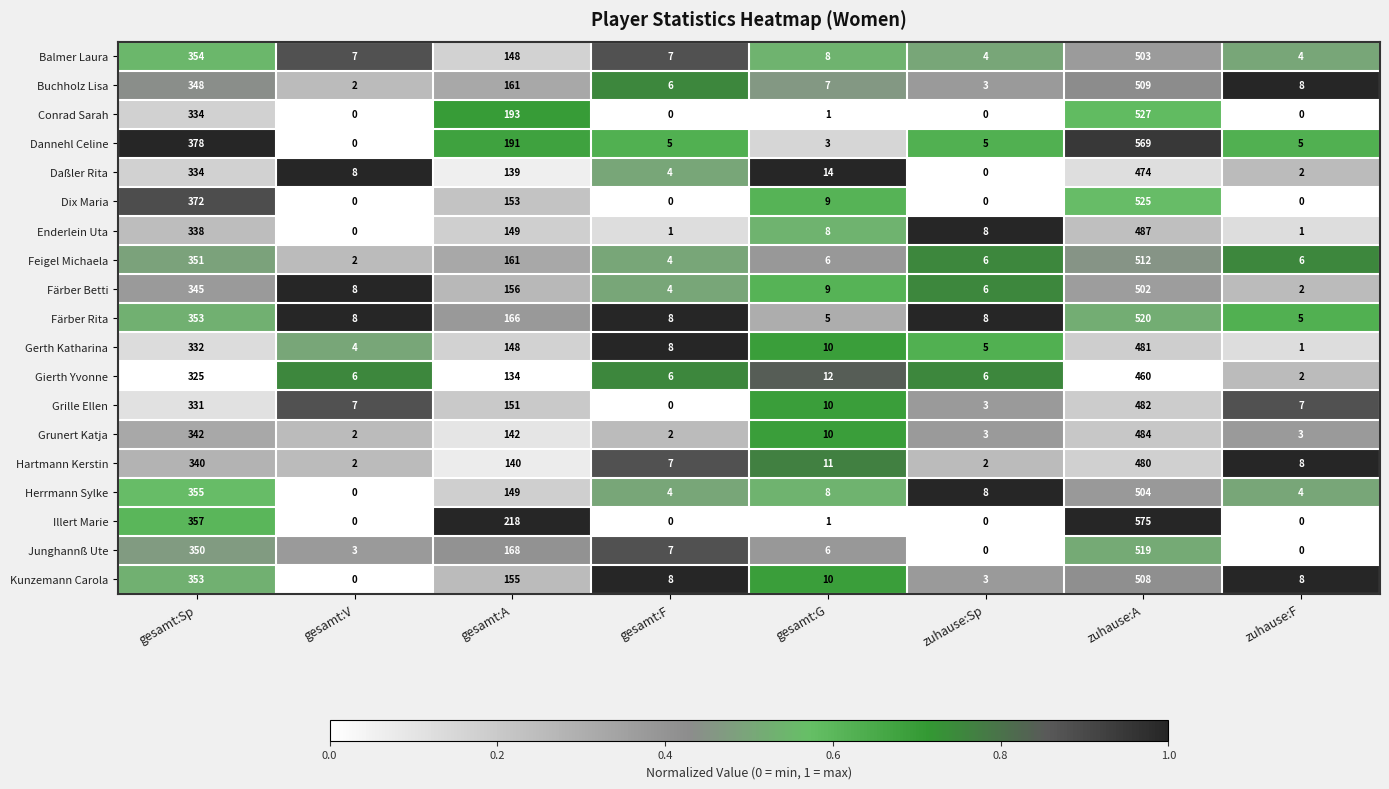

Which category has the highest value in the Enderlein Uta series?

zuhause:A